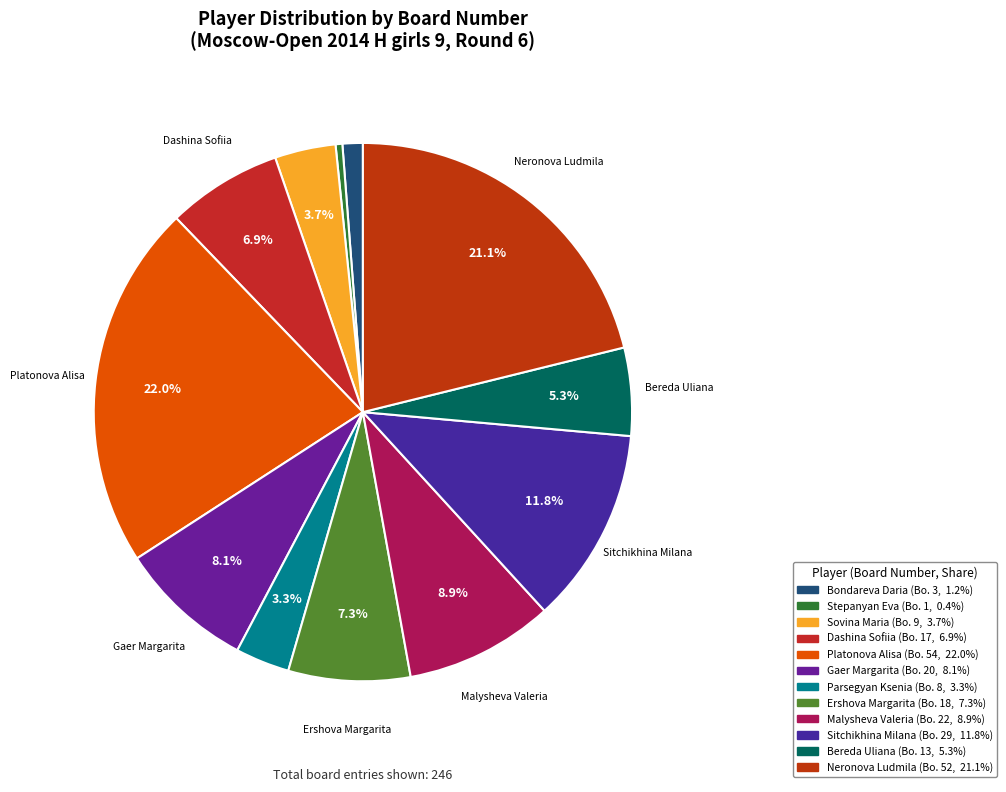

The Sitchikhina Milana slice represents 1% of the pie. True or false?

False